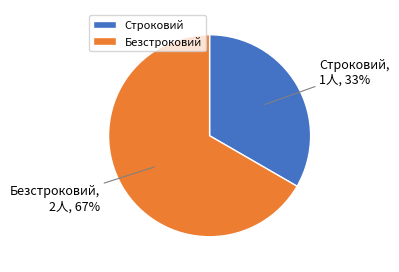

To the nearest percent, what is the average slice percentage?

50%